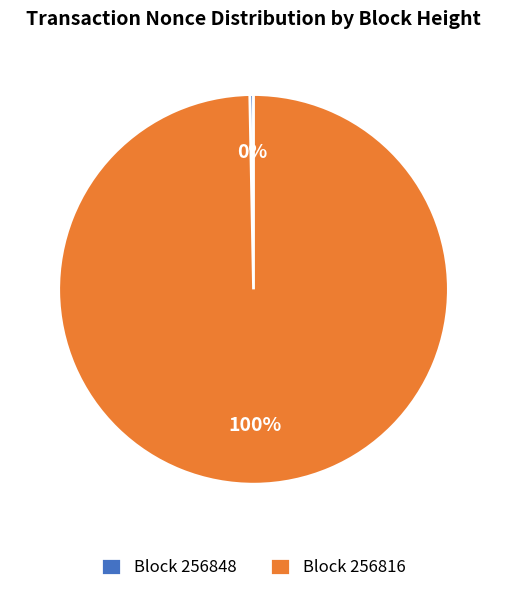

To the nearest percent, what is the average slice percentage?

50%